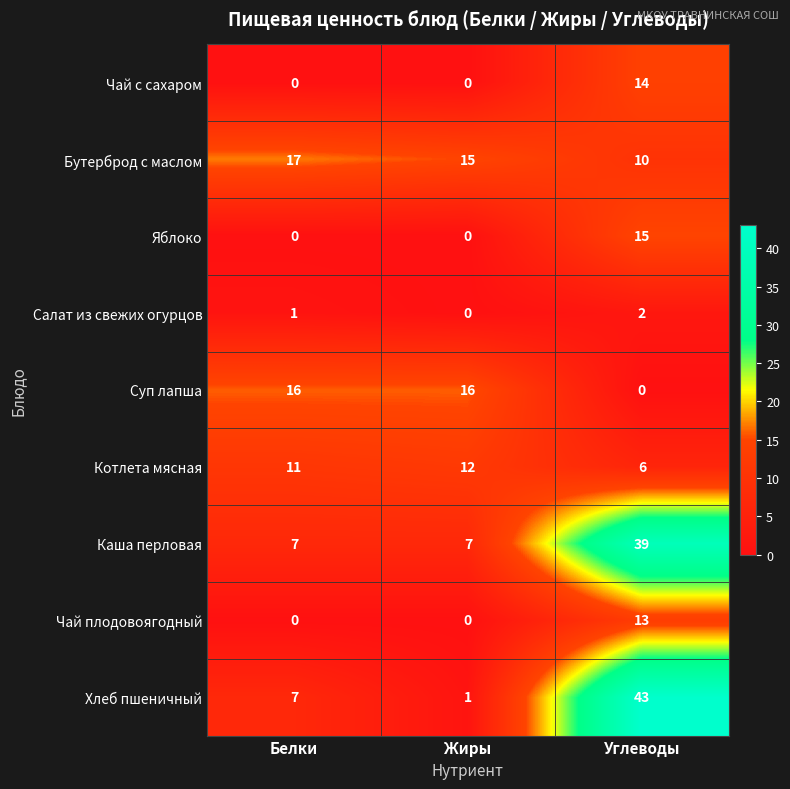

At which category does the chart reach its peak across all series?

Углеводы